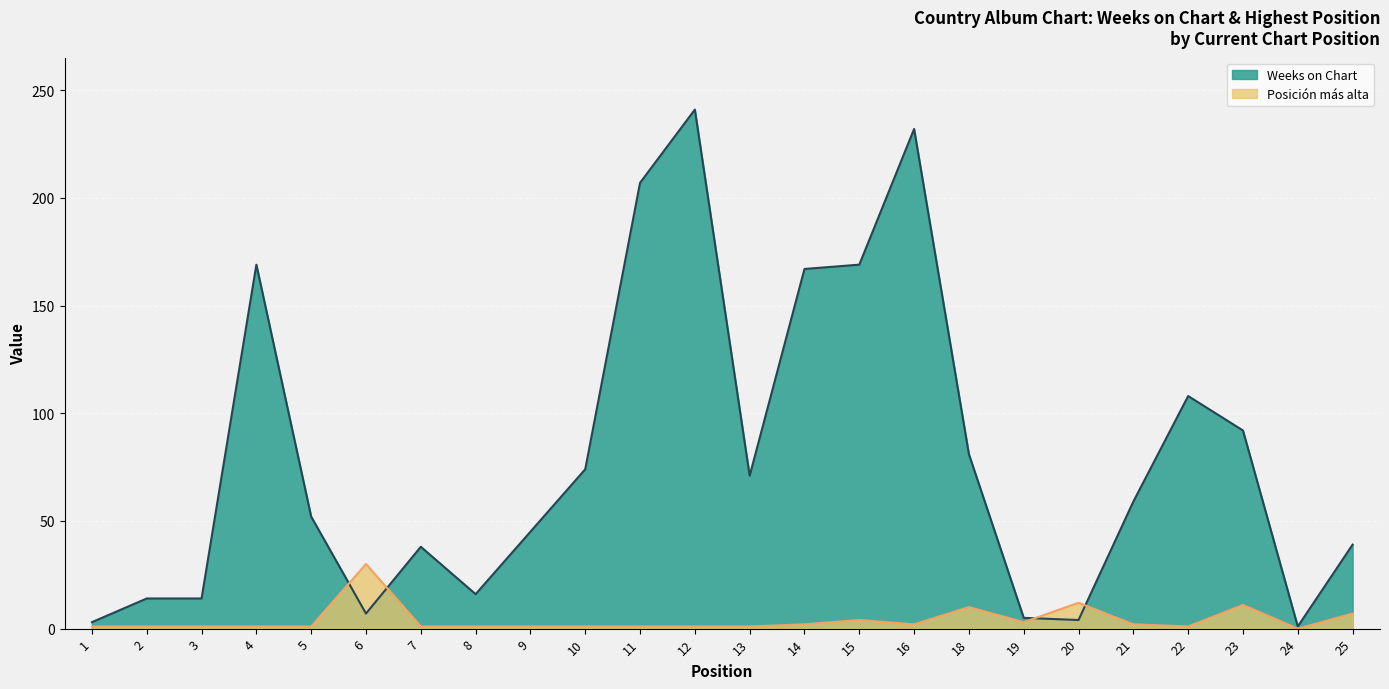

What is the difference between the Posicion mas alta values at 15 and 14?

2